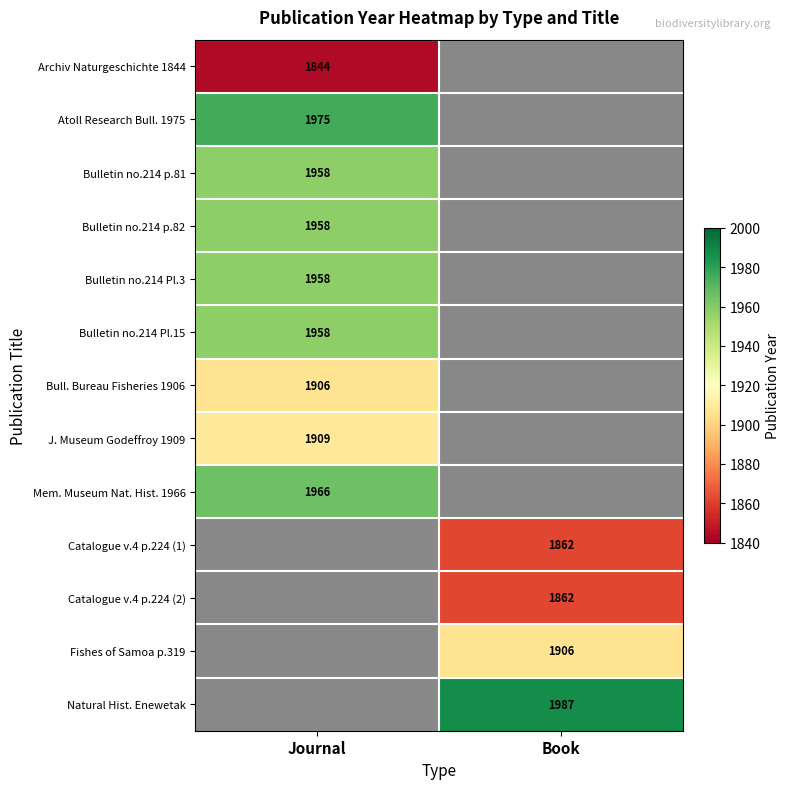

Is the value of Bulletin no.214 p.81 at Journal greater than the value of Bull. Bureau Fisheries 1906 at Journal?

Yes